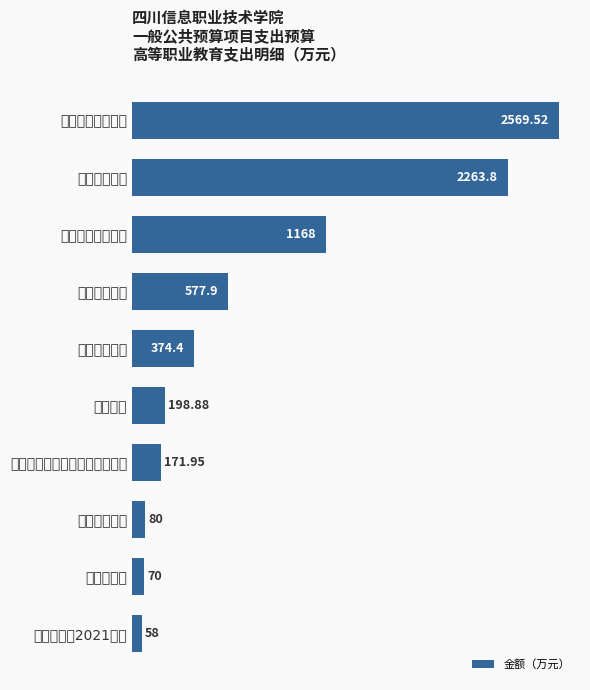

Rank the categories by value from highest to lowest.

教育教学运行经费, 设备购置经费, 学生资助专项资金, 专业建设经费, 产教融合经费, 生均经费, 现代职业教育质量提升计划资金, 乡村振兴经费, 信息化服务, 生均经费（2021年）